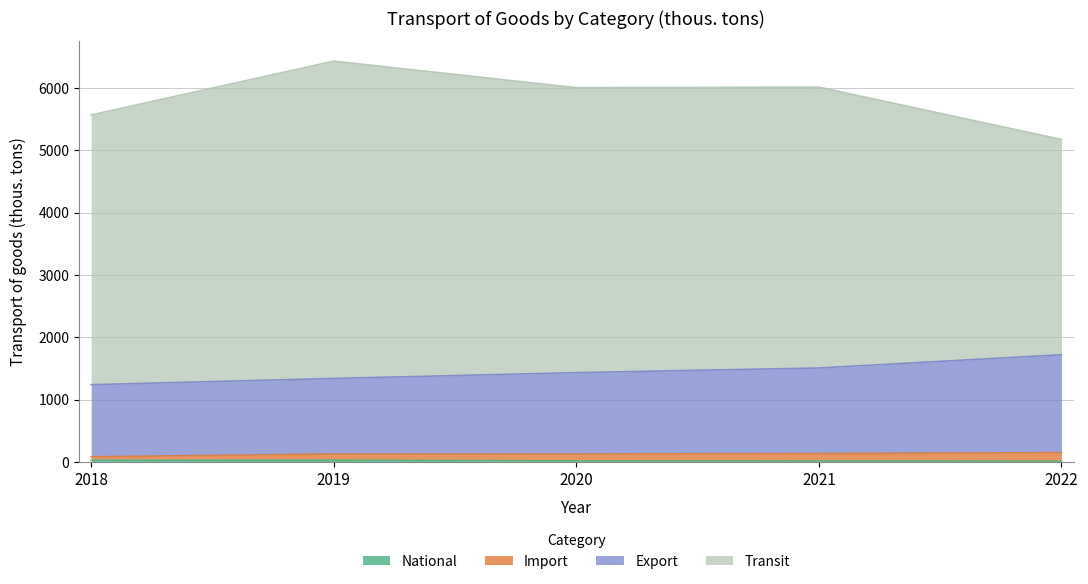

True or false: Export and Import cross at least once.

False